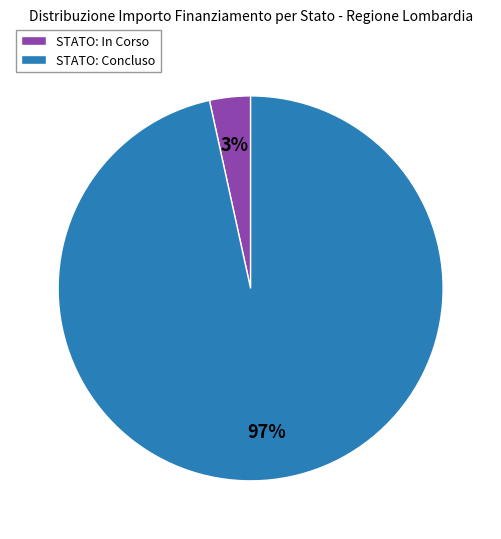

Is there any slice that represents more than half of the pie?

Yes